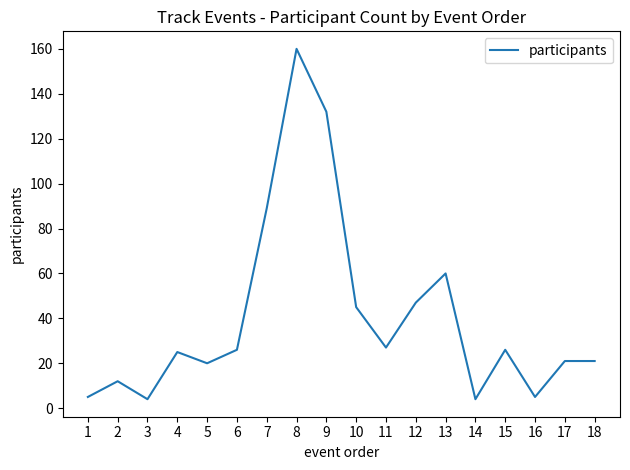

What is the sum of the values at 12 and 7?

136